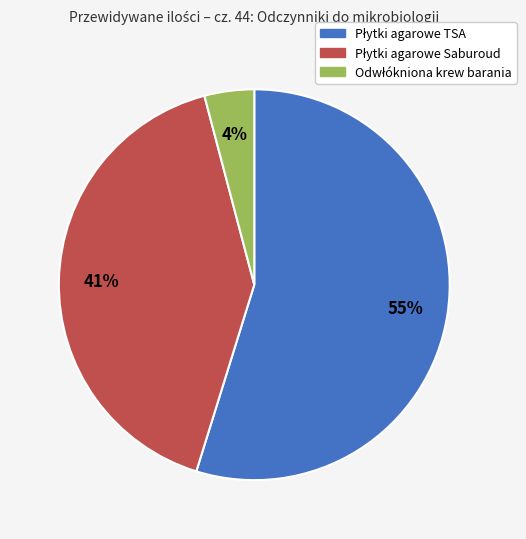

Count the number of slices in the pie.

3